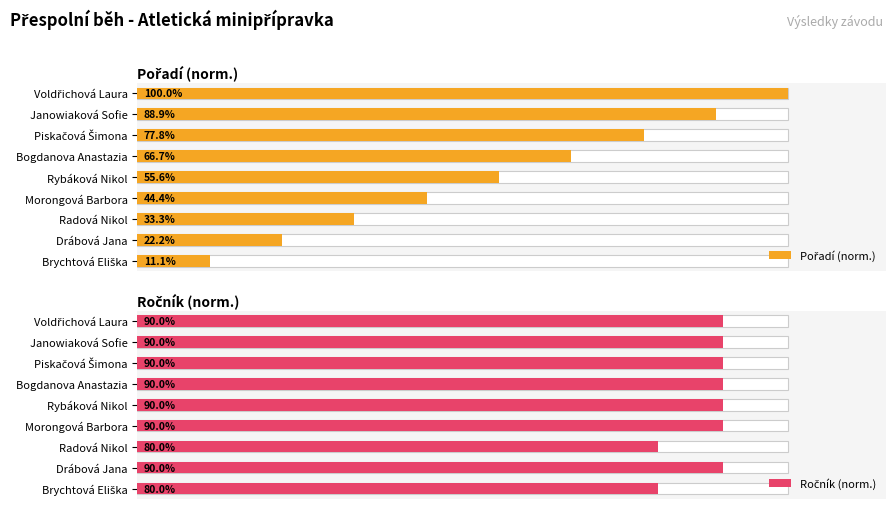

Between Morongová Barbora and Radová Nikol, which series saw the biggest shift?

Pořadí (norm.)